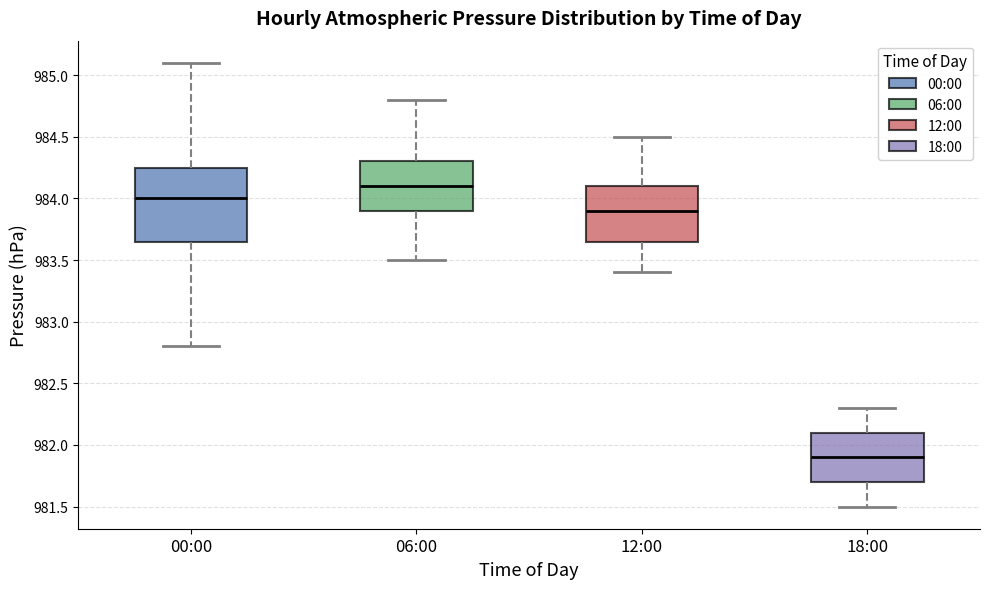

Reading left to right, transcribe this box plot: for each box, give where its median line is, the range the box spans, and where its two whiskers end, as read against the y-axis. The values are not printed on the chart, so give them approximately, as read against the axis.

00:00: median 984.00, box 983.65 to 984.25, whiskers 982.80 to 985.10
06:00: median 984.10, box 983.90 to 984.30, whiskers 983.50 to 984.80
12:00: median 983.90, box 983.65 to 984.10, whiskers 983.40 to 984.50
18:00: median 981.90, box 981.70 to 982.10, whiskers 981.50 to 982.30